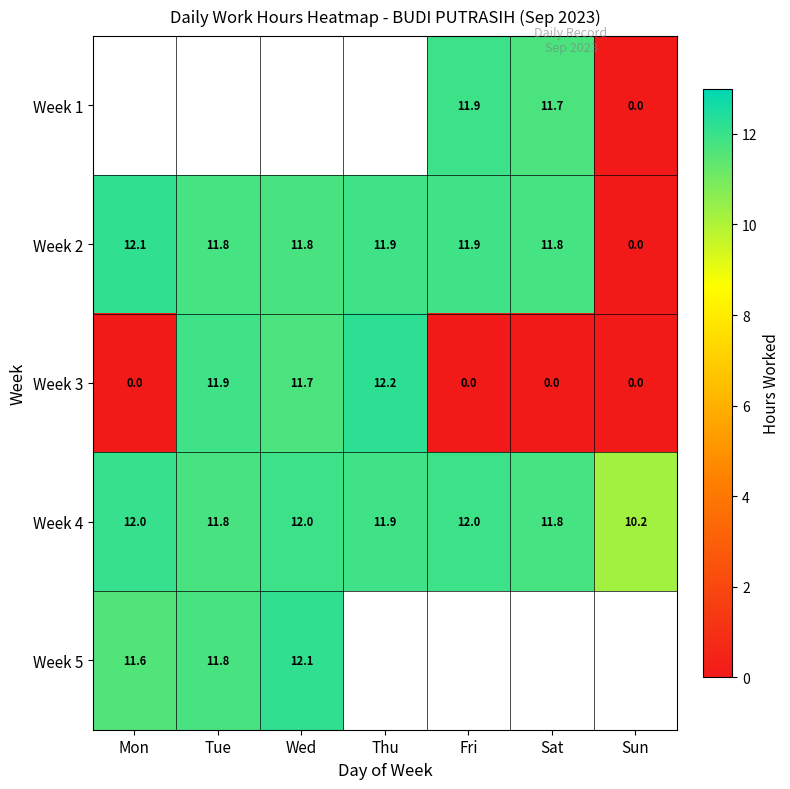

How many data points in Week 2 are above 11?

6